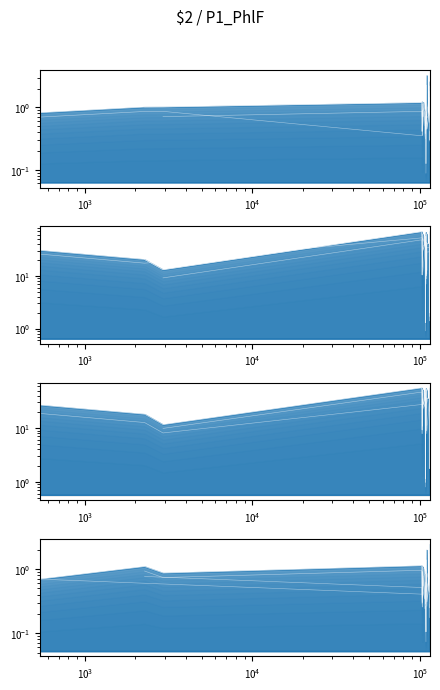

Count the number of categories in the chart.

40